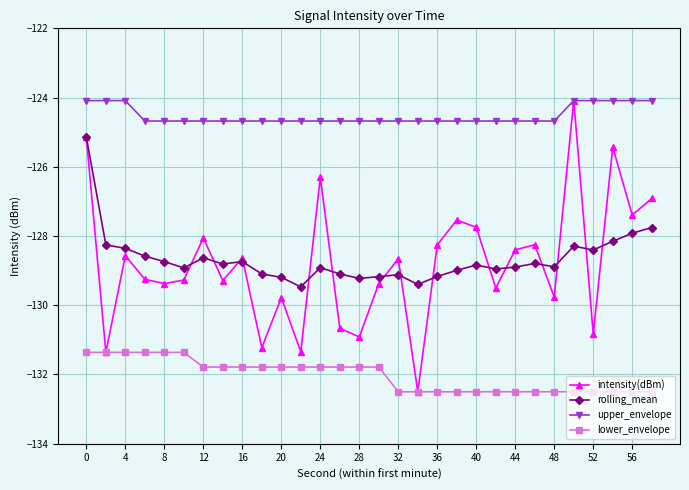

Which series has the widest spread of values?

intensity(dBm)